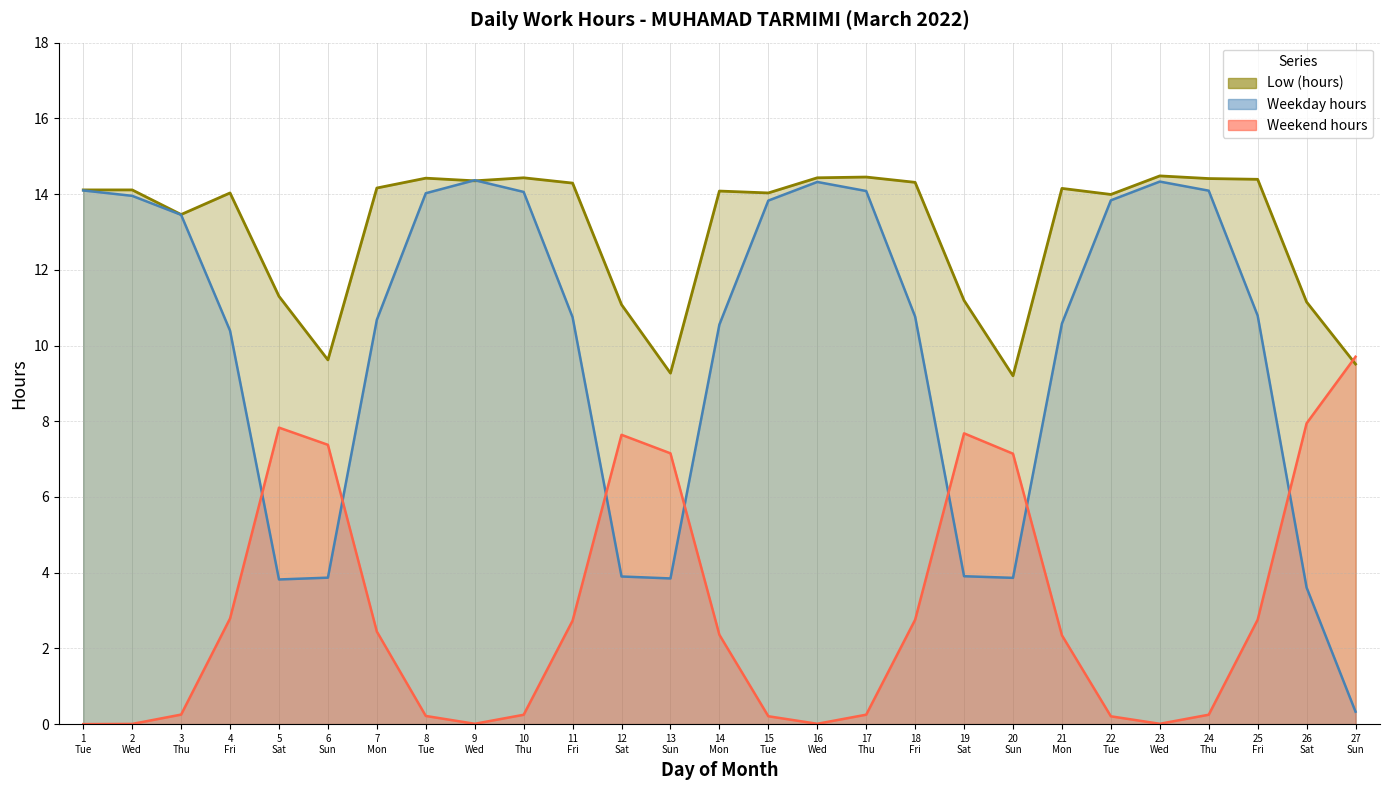

Where is the first local minimum?

3 Thu